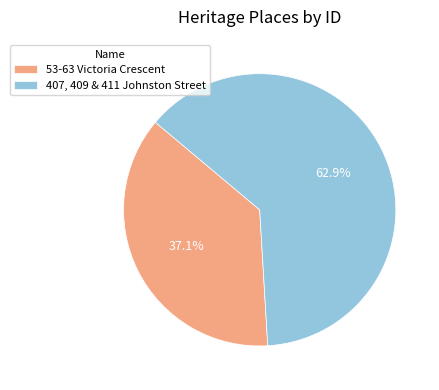

What percentage is the 53-63 Victoria Crescent slice, to the nearest percent?

37%